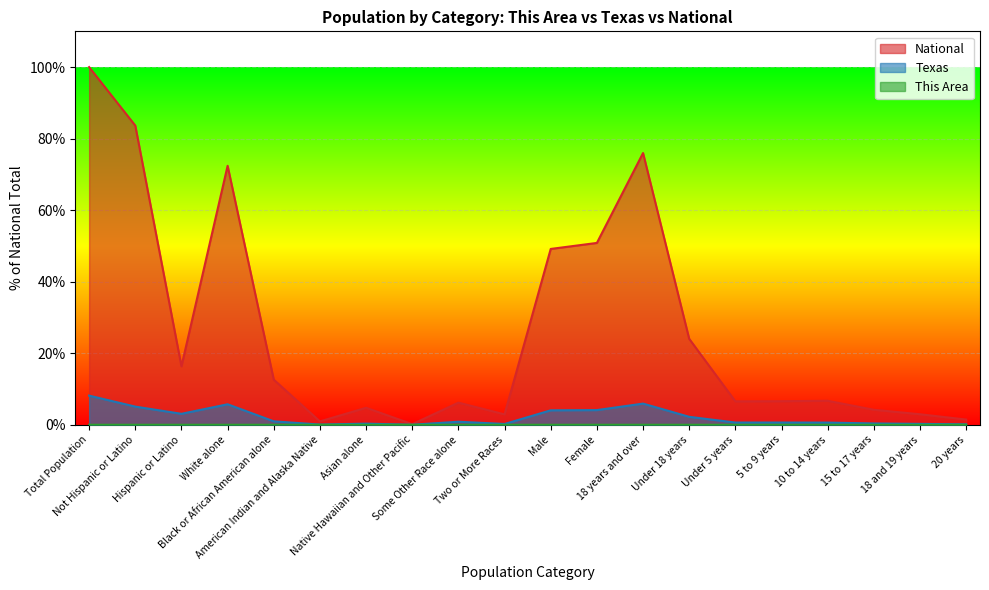

How many values in the National series exceed 6?

13